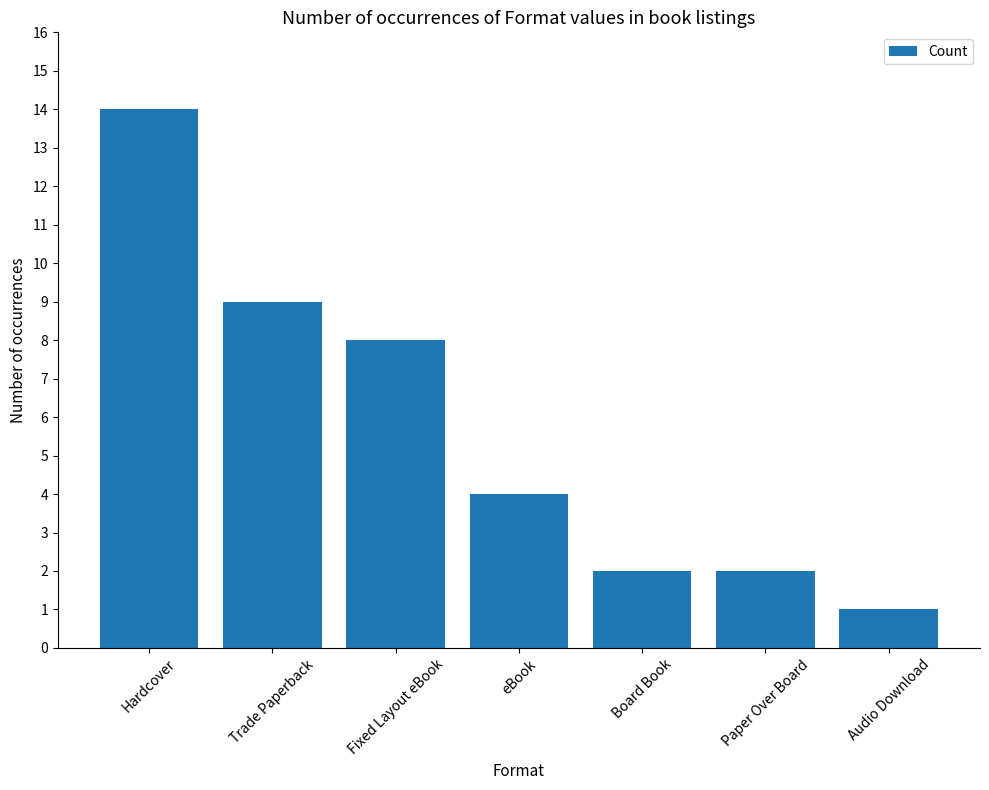

What is the ratio of the value at Fixed Layout eBook to the value at Audio Download?

8.0